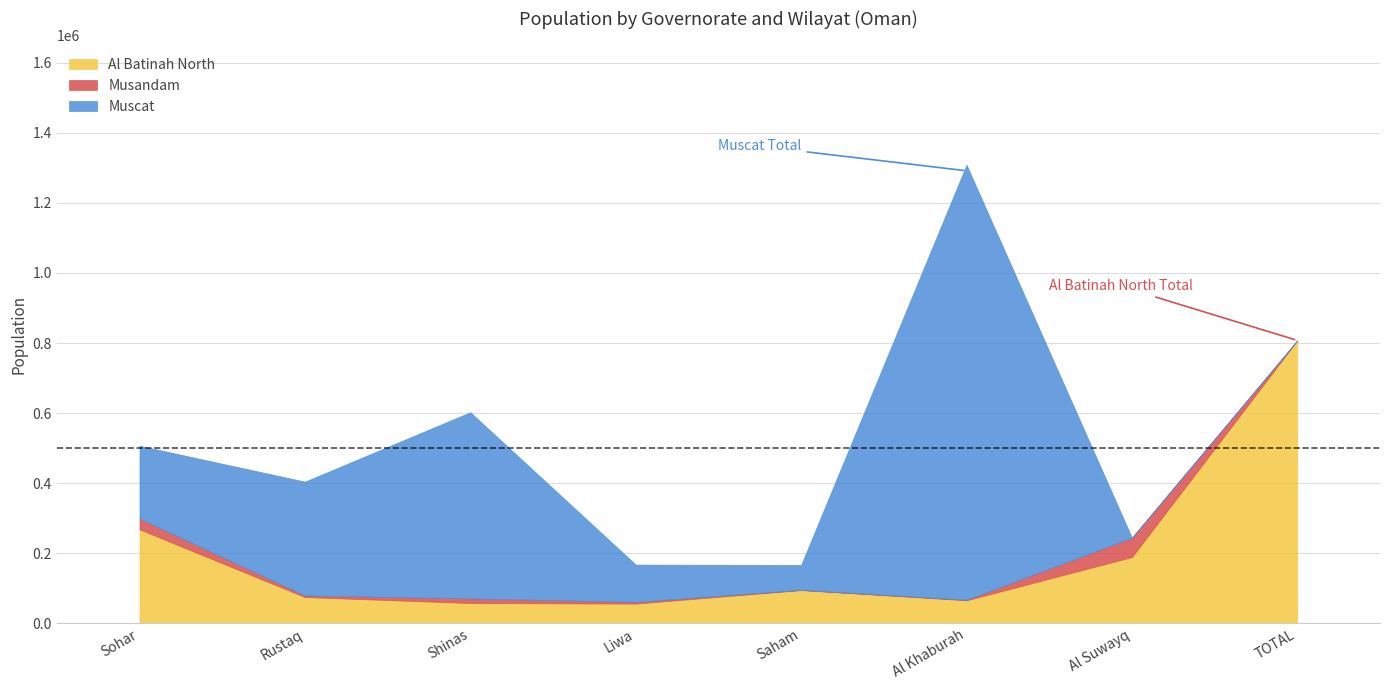

What is the maximum value for Al Batinah North?

807529